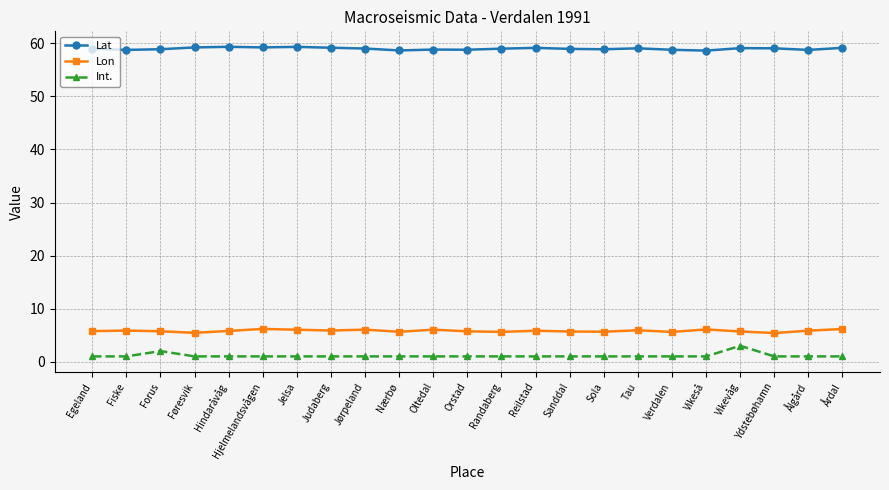

What is the average value of the Lon series?

5.8